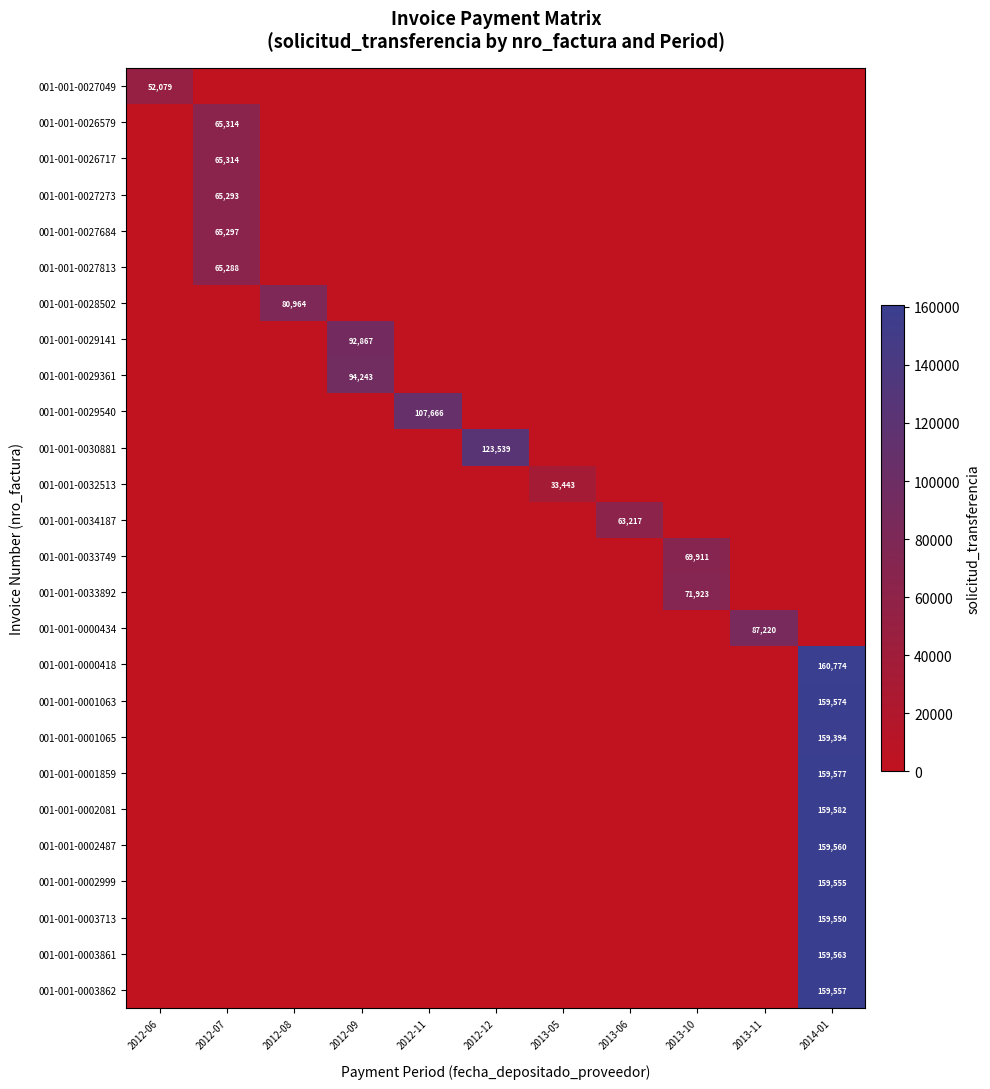

The value of 001-001-0027684 at 2012-07 is 41440. True or false?

False